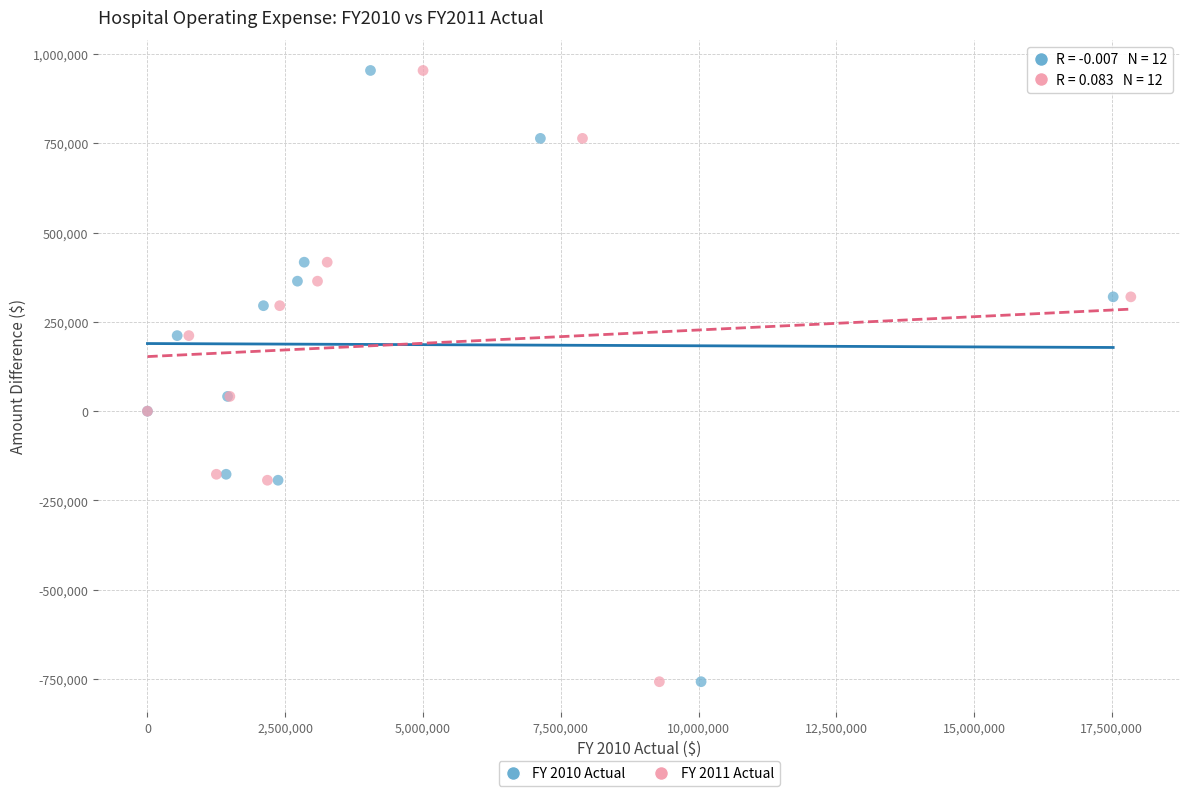

What are all the series names shown in the legend?

FY 2010 Actual, FY 2011 Actual